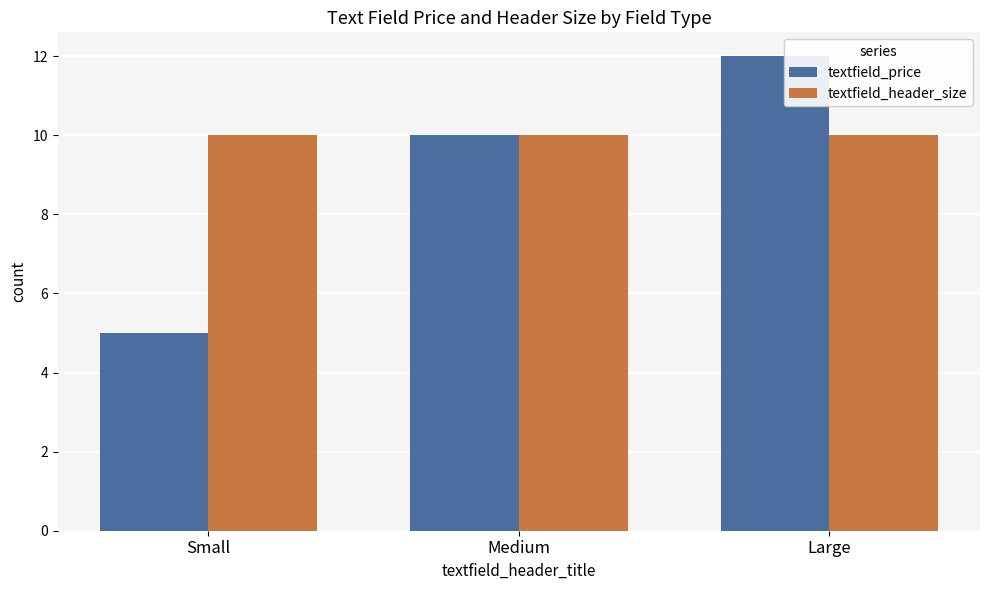

Which category has the lowest value in the textfield_price series?

Small